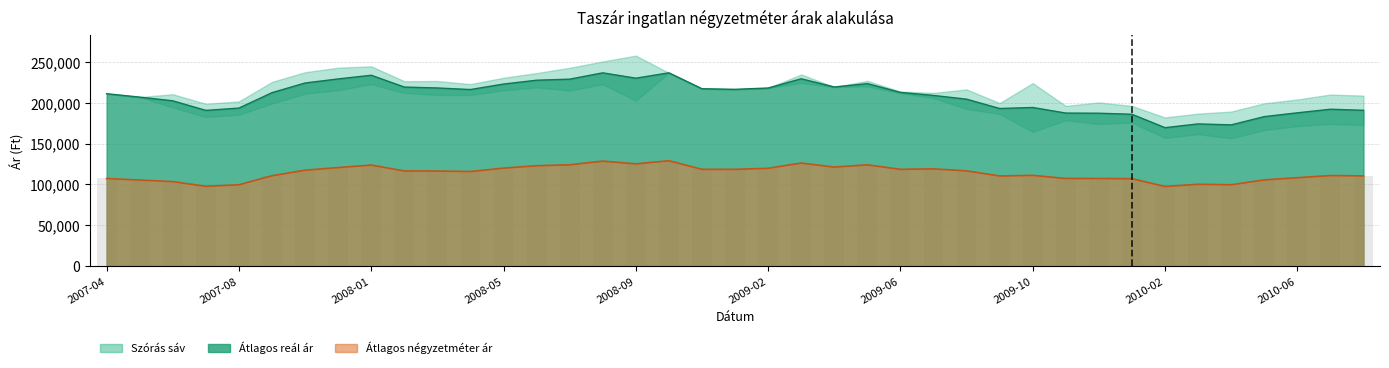

Which series has the widest spread of values?

Átlagos reál ár